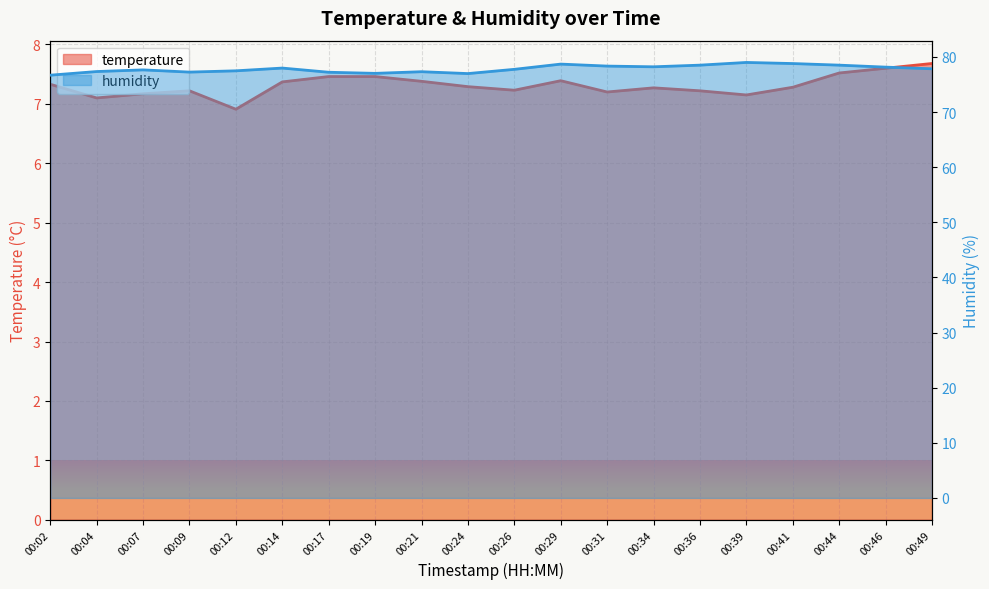

Reading left to right, list all the values displayed in this chart.

temperature: 00:02=7.3	00:04=7.1	00:07=7.2	00:09=7.2	00:12=6.9	00:14=7.4	00:17=7.5	00:19=7.5	00:21=7.4	00:24=7.3	00:26=7.2	00:29=7.4	00:31=7.2	00:34=7.3	00:36=7.2	00:39=7.2	00:41=7.3	00:44=7.5	00:46=7.6	00:49=7.7
humidity: 00:02=76.7	00:04=77.3	00:07=77.6	00:09=77.2	00:12=77.5	00:14=78.0	00:17=77.2	00:19=77.0	00:21=77.3	00:24=77.0	00:26=77.7	00:29=78.7	00:31=78.3	00:34=78.2	00:36=78.5	00:39=79.0	00:41=78.8	00:44=78.5	00:46=78.1	00:49=77.8